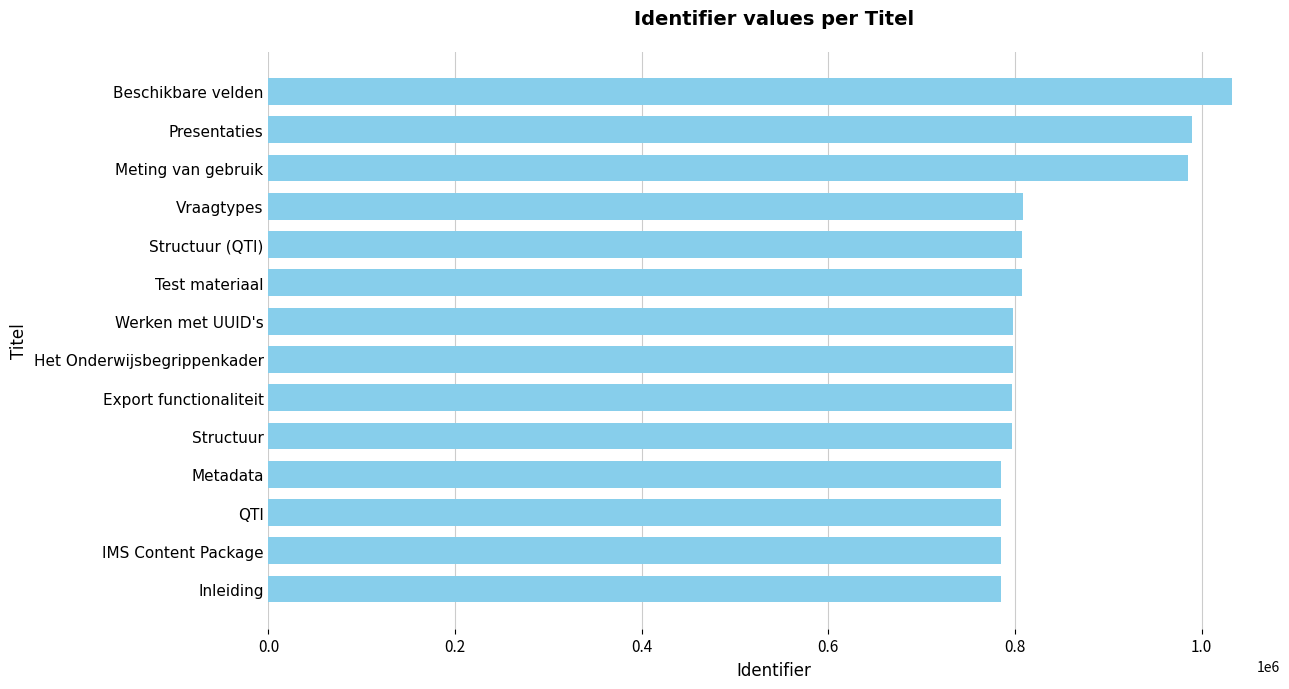

What is the change in value from Inleiding to Presentaties?

+204709